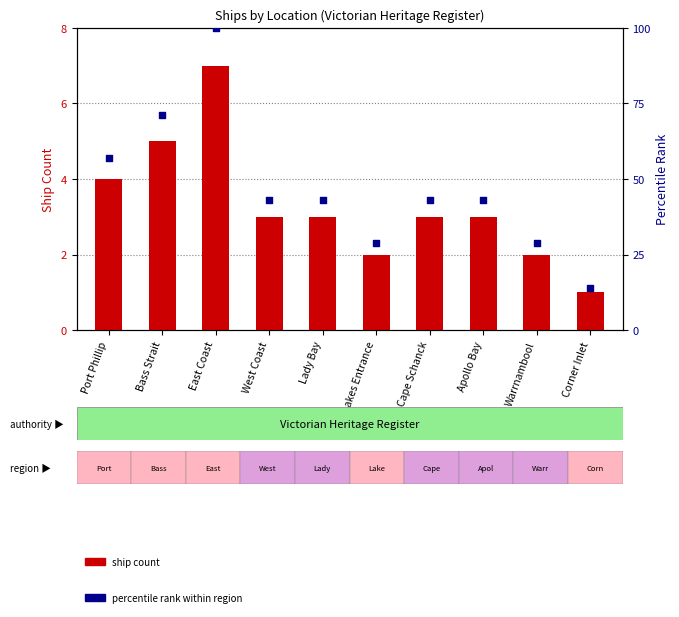

At how many categories does at least one series exceed 84?

1